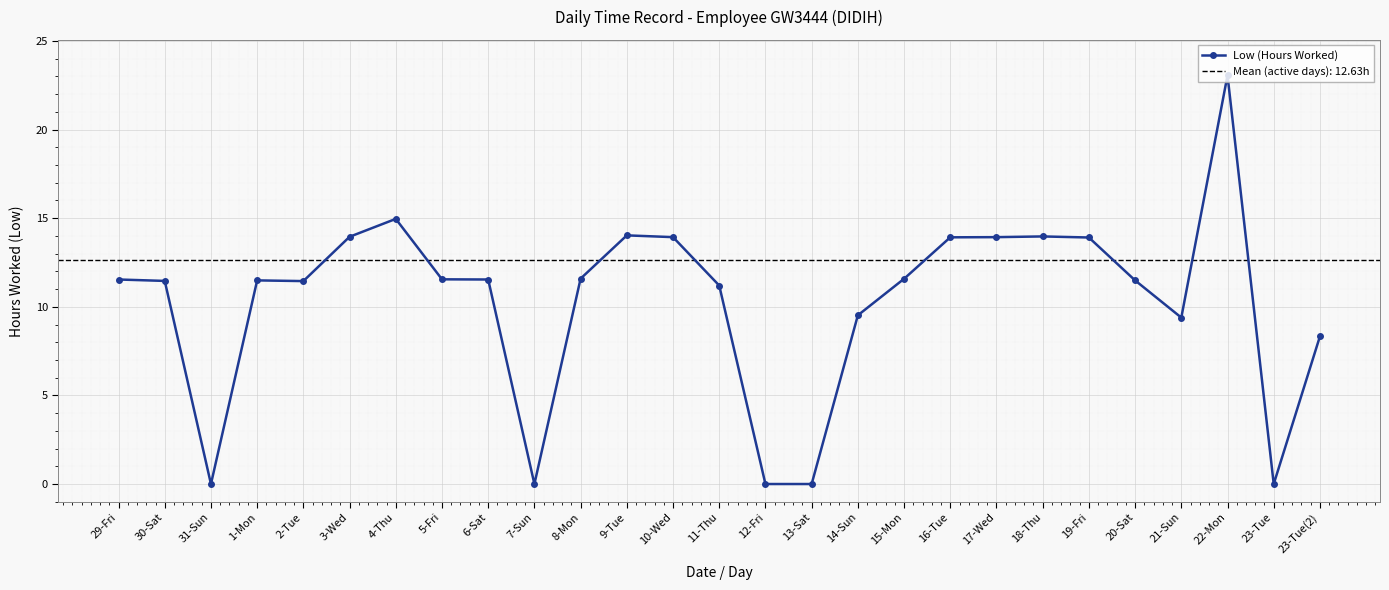

What position from the right is 19-Fri?

6